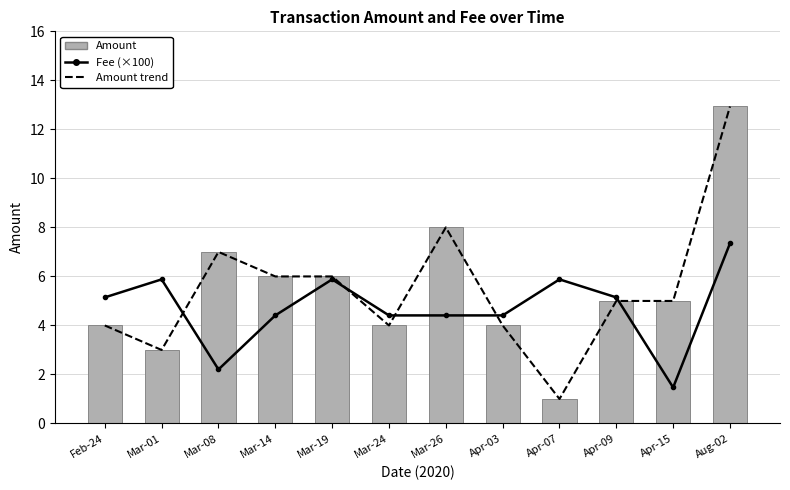

What is the label of the 12th bar from the left?

Aug-02